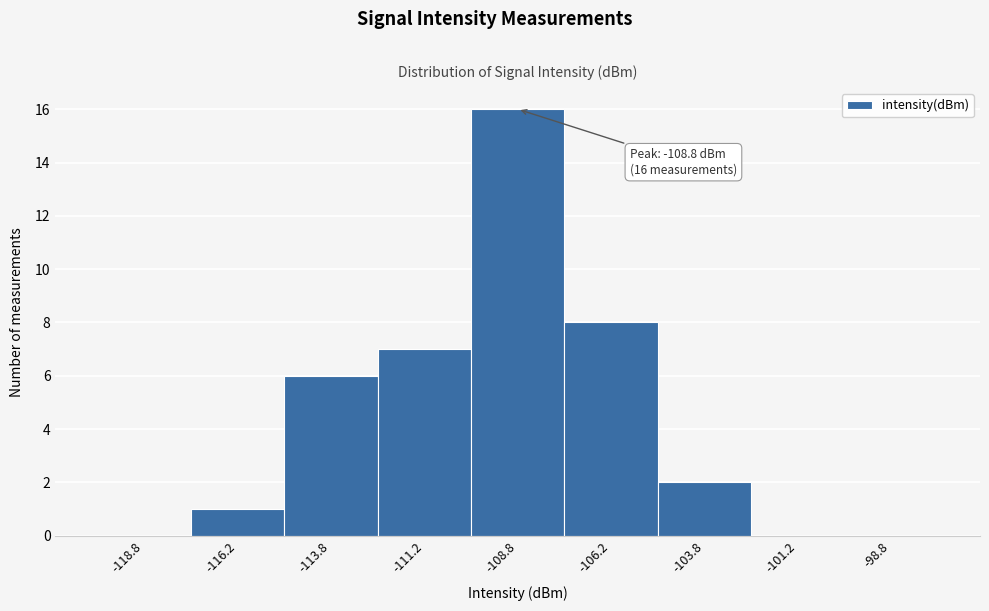

Which range on the x-axis has the tallest bar?

-110.0 to -107.5